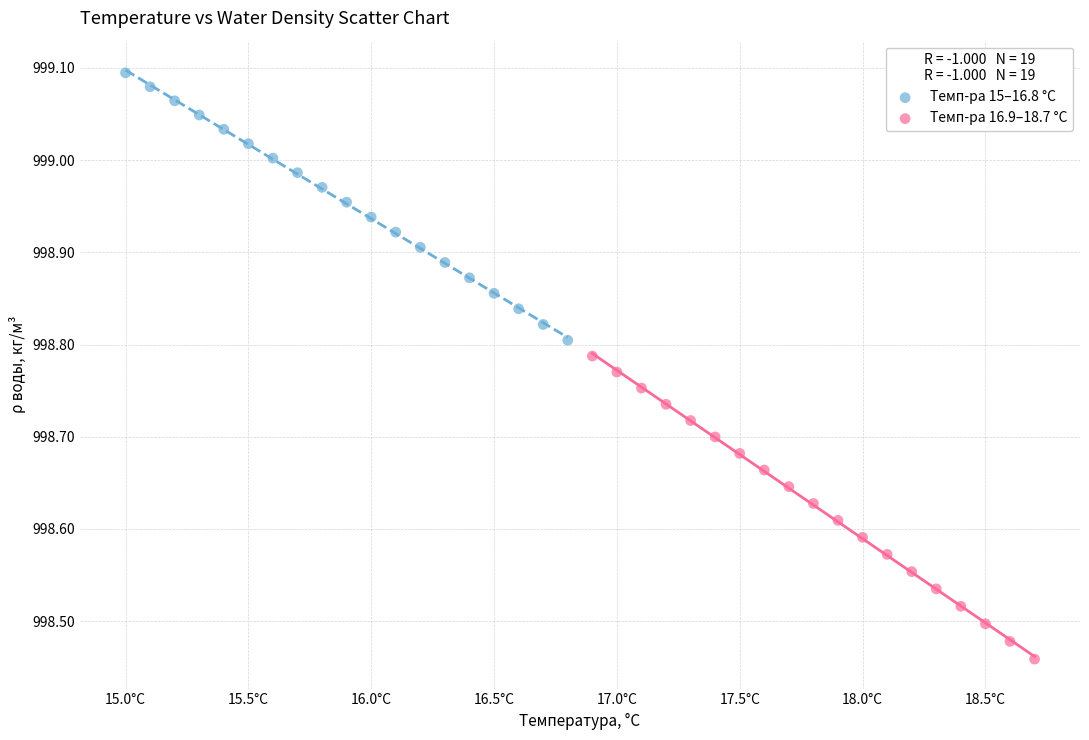

Which series reaches the minimum Y coordinate?

Темп-ра 16.9–18.7 °С